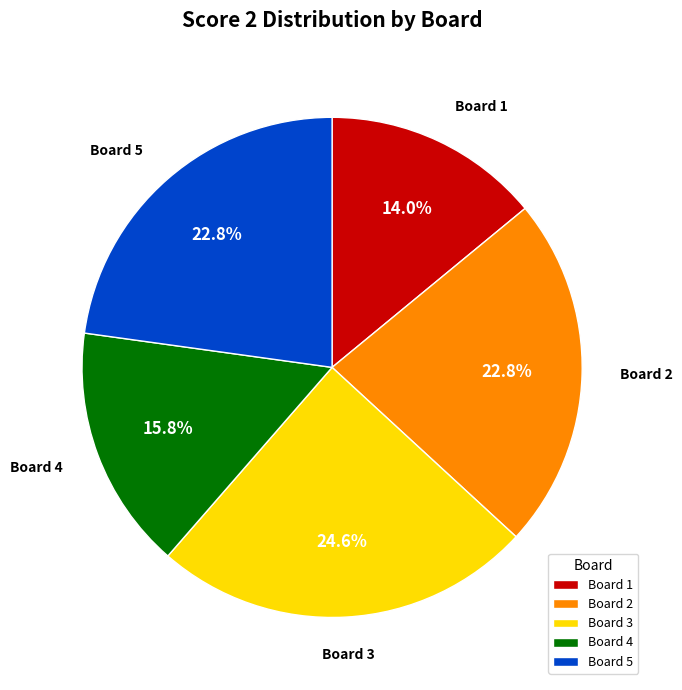

Is there a majority slice in this chart?

No